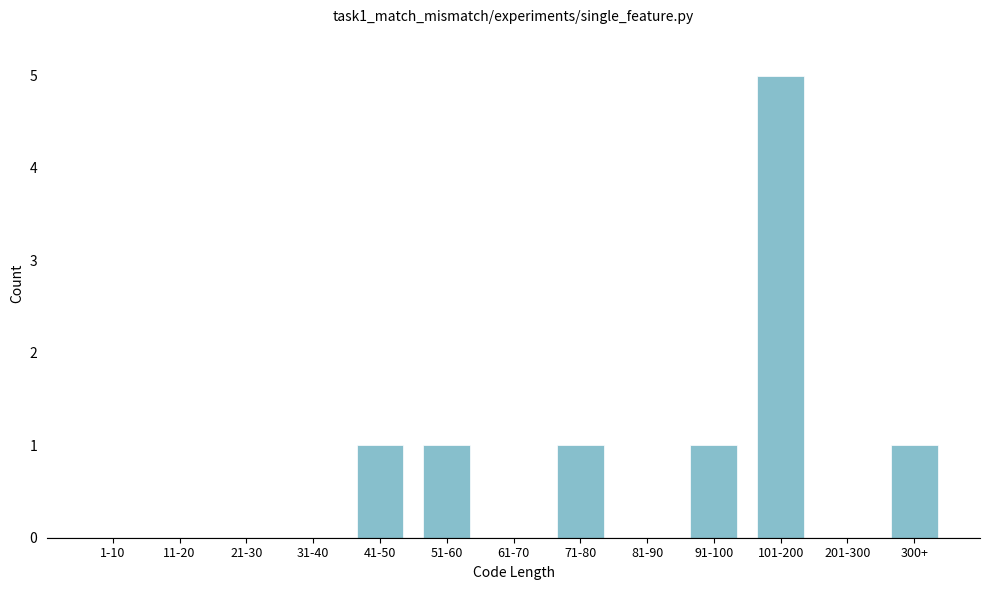

Reading left to right, transcribe all the data shown in this chart.

1-10=0	11-20=0	21-30=0	31-40=0	41-50=1	51-60=1	61-70=0	71-80=1	81-90=0	91-100=1	101-200=5	201-300=0	300+=1